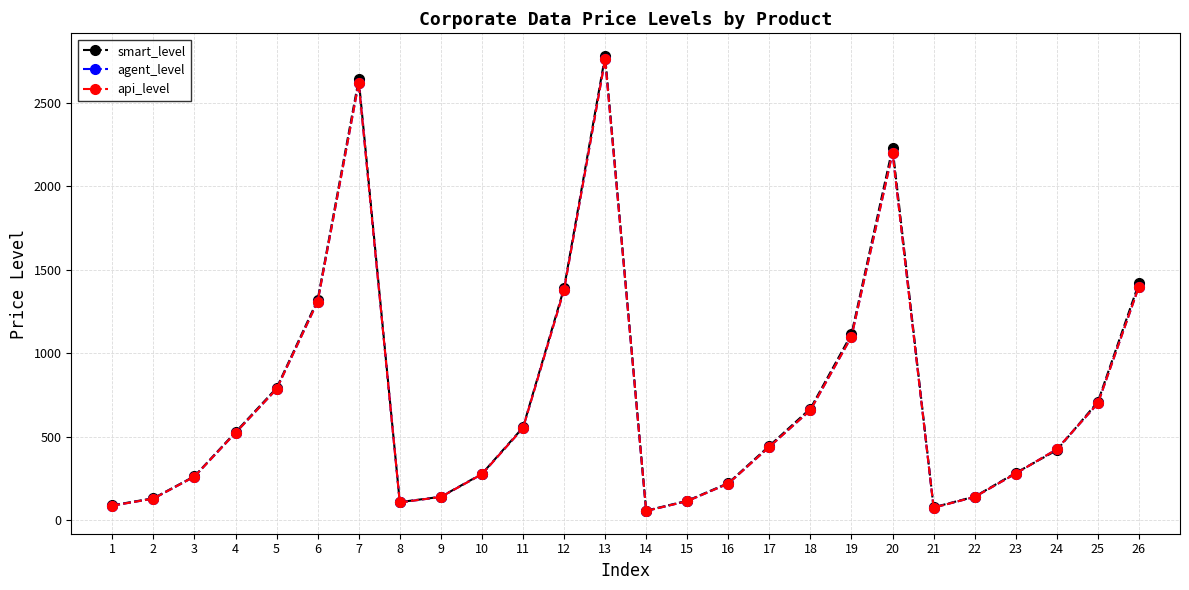

Which series changed the most between 8 and 13?

smart_level